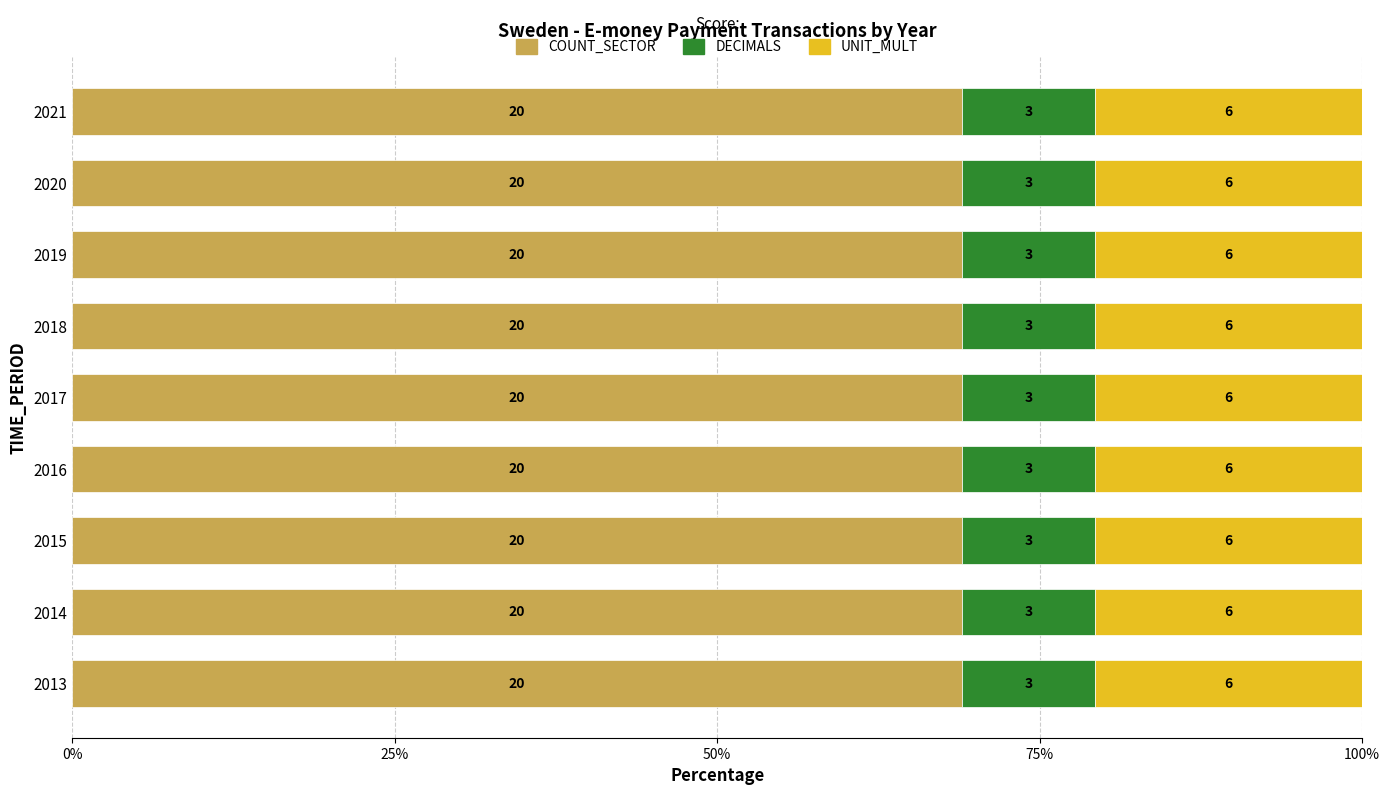

What are all the series names shown in the legend?

COUNT_SECTOR, DECIMALS, UNIT_MULT